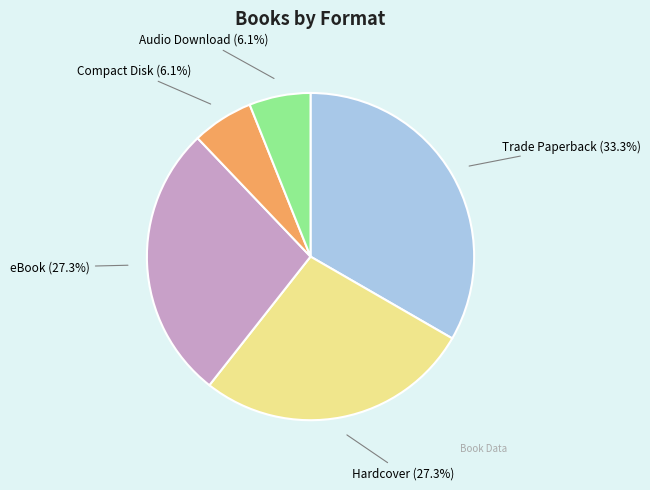

Which category has the biggest portion of the pie?

Trade Paperback